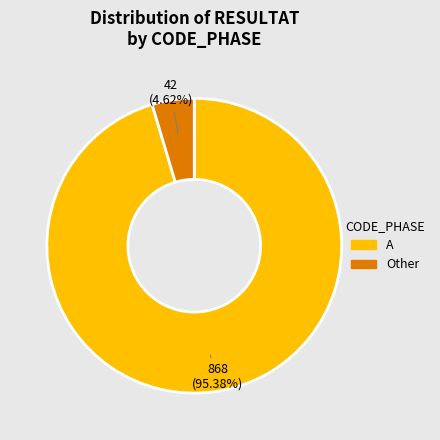

Is there any slice that represents more than half of the pie?

Yes